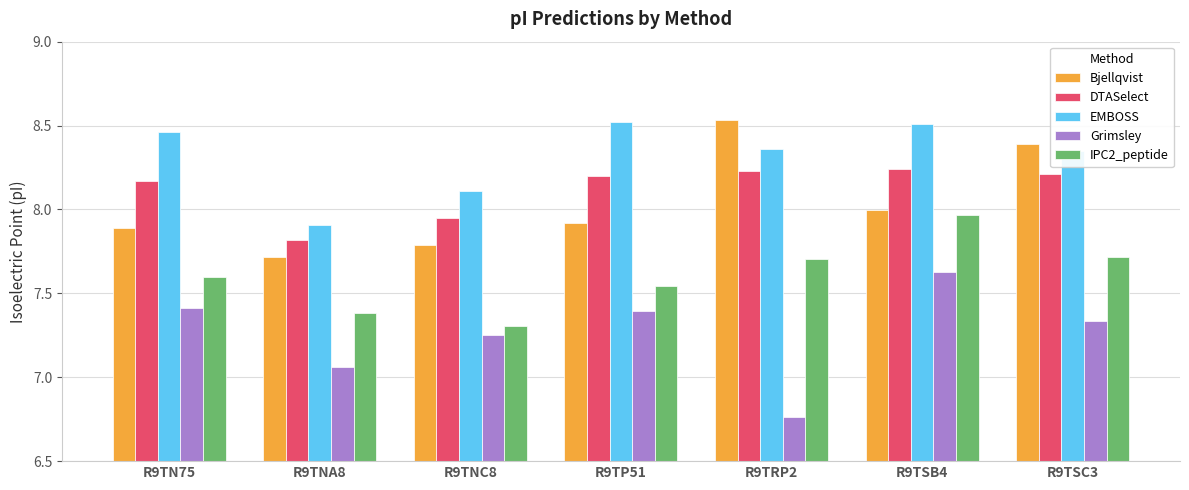

At which category is the sum across all series the highest?

R9TSB4